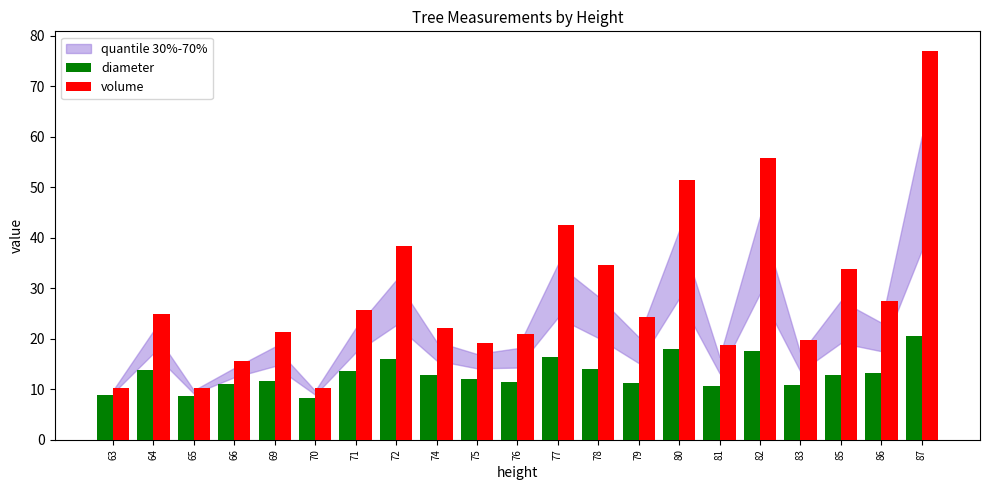

At which category is the sum across all series the highest?

87